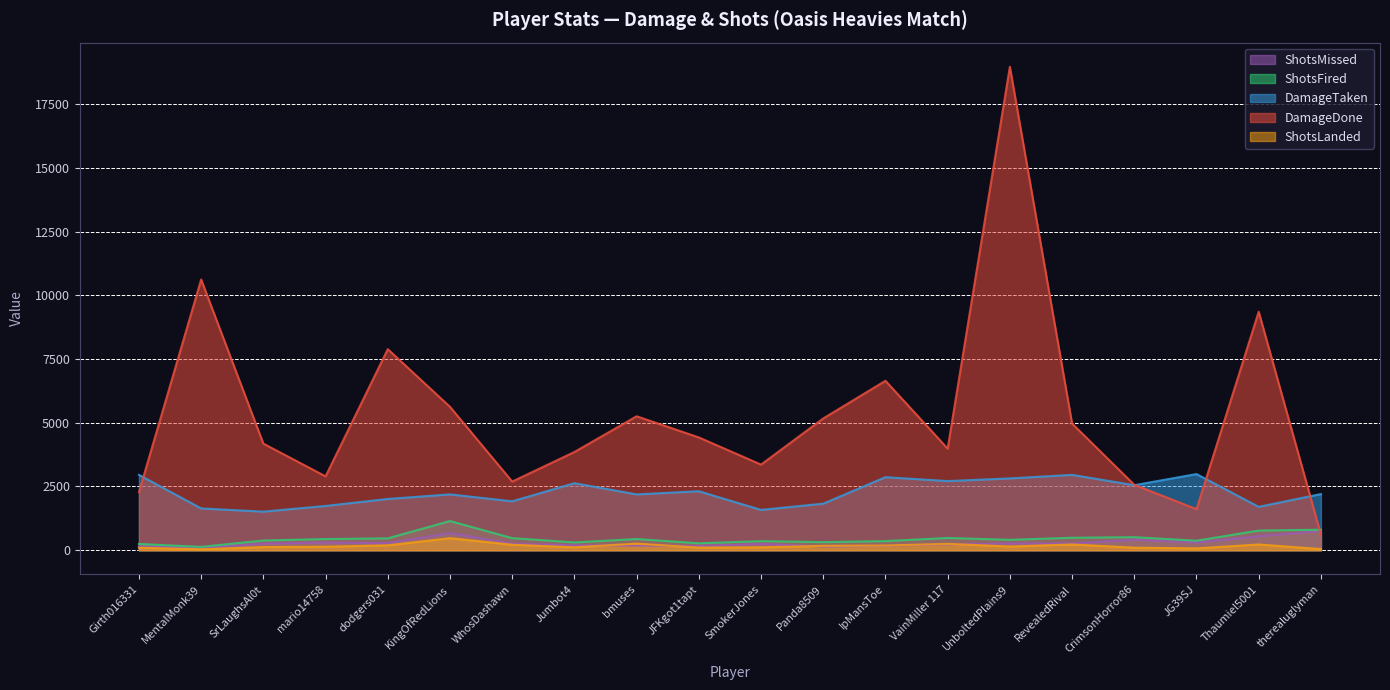

In ShotsLanded, how many points are lower than both neighbors (excluding endpoints)?

5